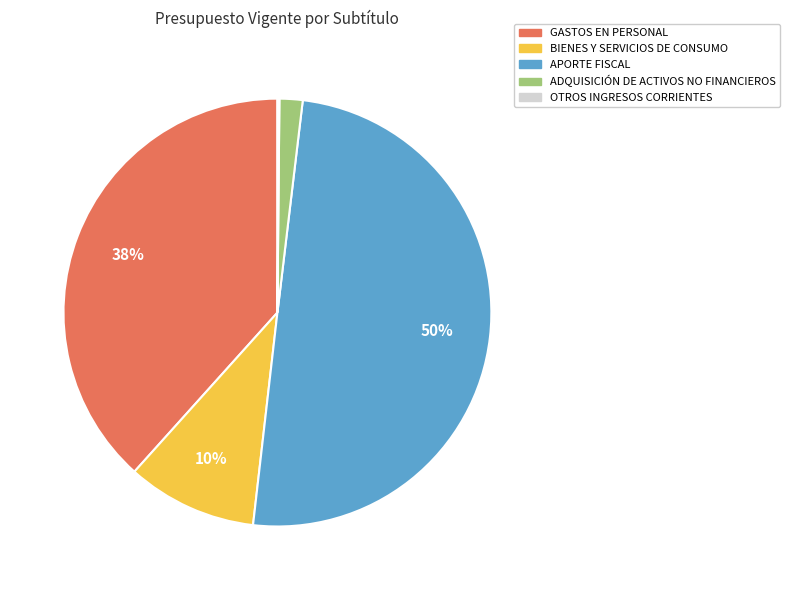

Is the sum of BIENES Y SERVICIOS DE CONSUMO and GASTOS EN PERSONAL greater than half?

No